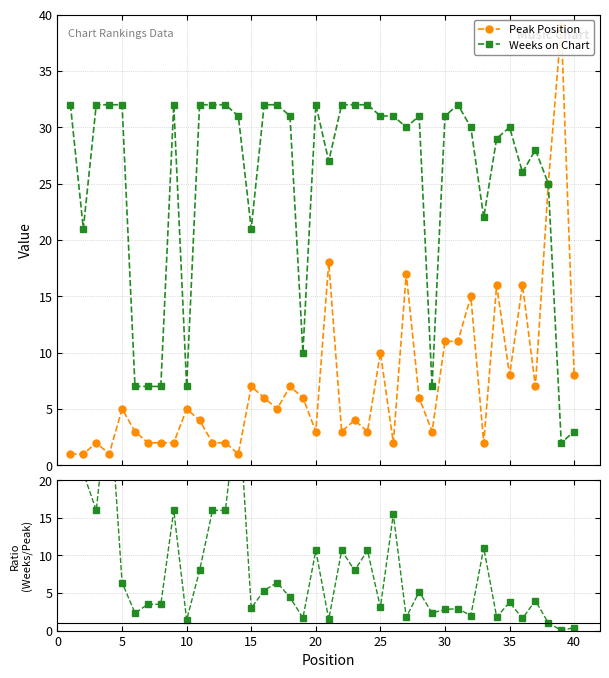

True or false: Weeks on Chart has more than 2 points higher than both neighbors.

True